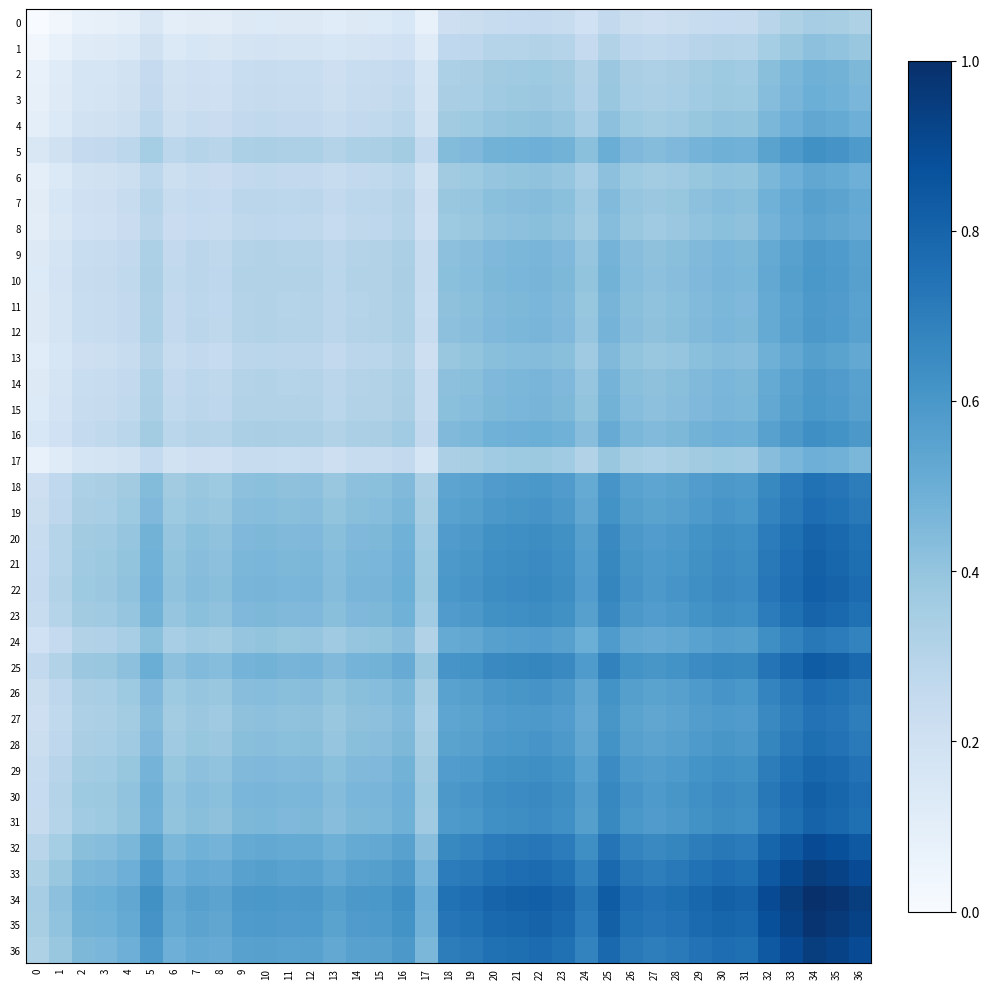

What is the lowest value of the 17 series?

0.1